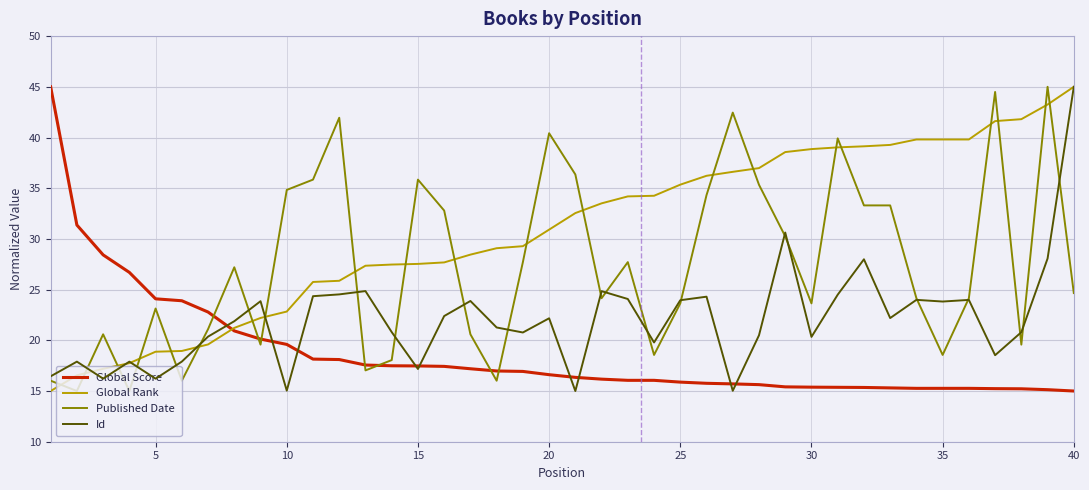

How many times do Global Rank and Published Date cross each other?

21